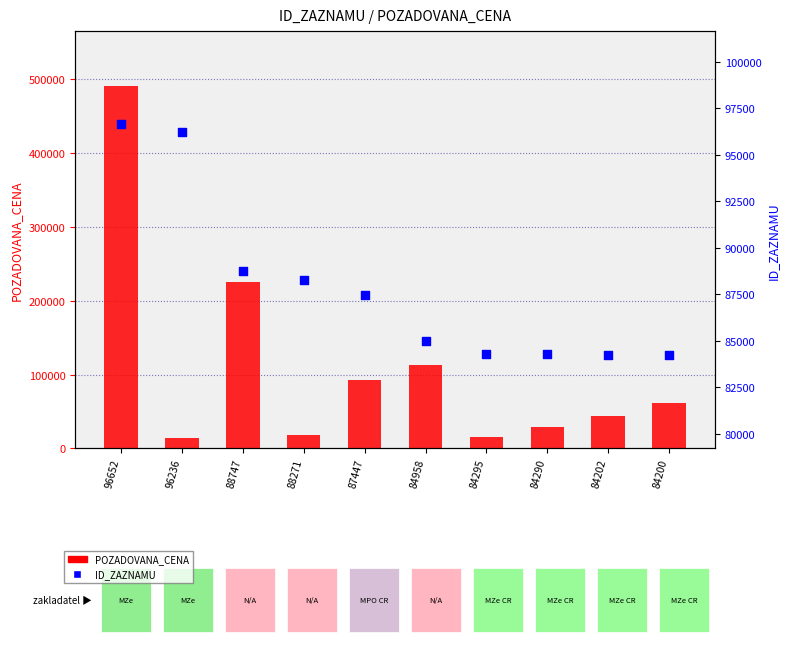

At which category is the sum across all series the highest?

96652